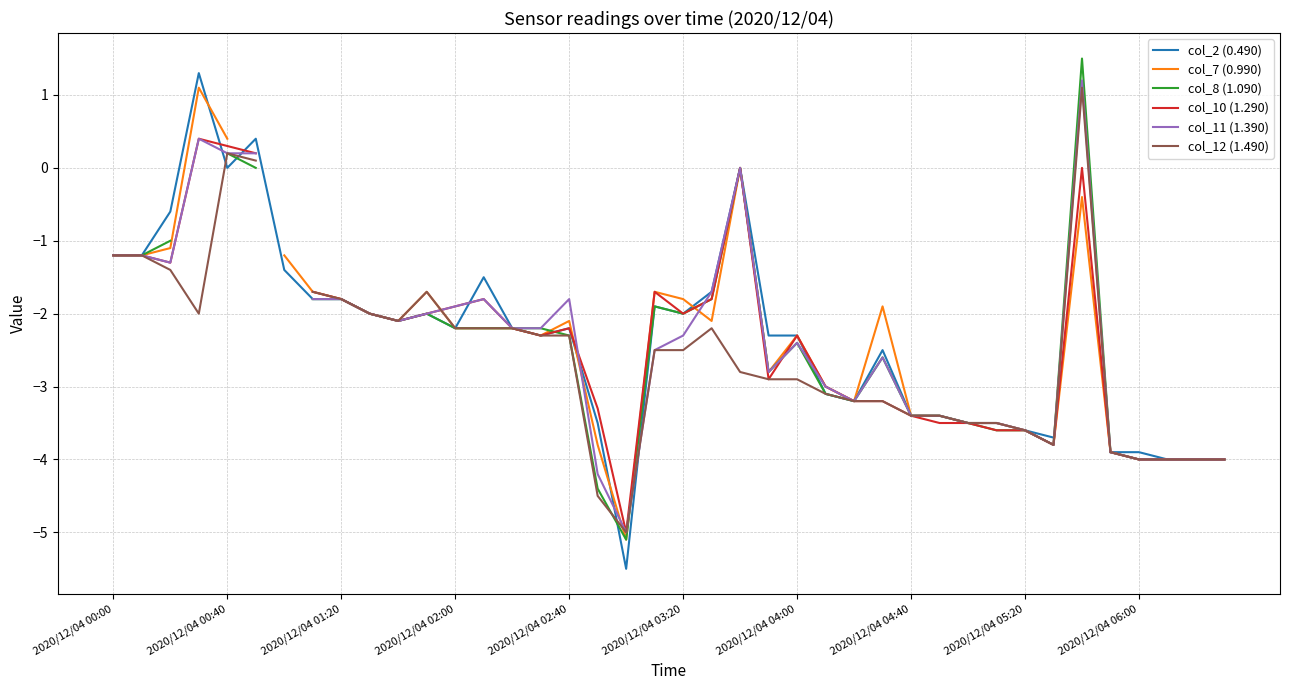

Between 21 and 33, which series saw the biggest shift?

col_11 (1.390)